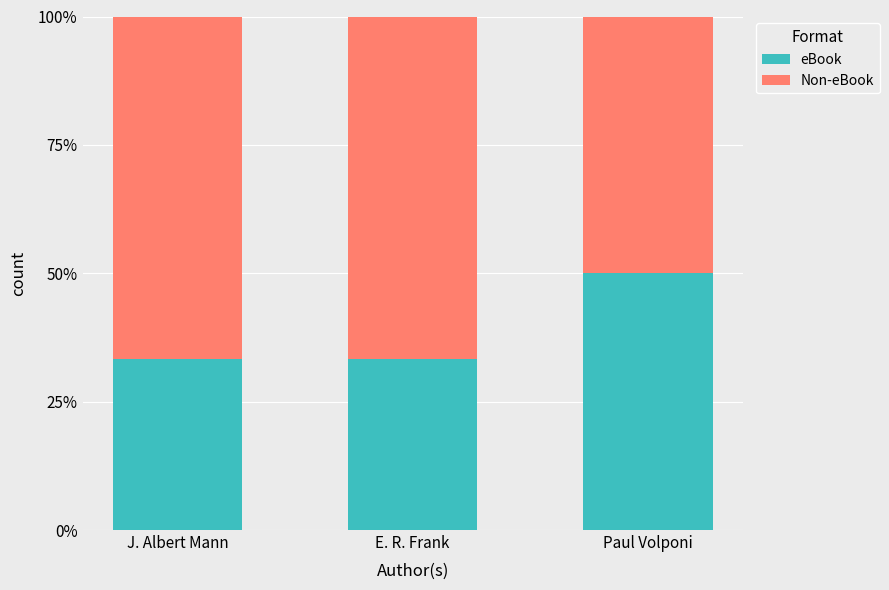

What is the sum of the eBook values at E. R. Frank and J. Albert Mann?

66.7